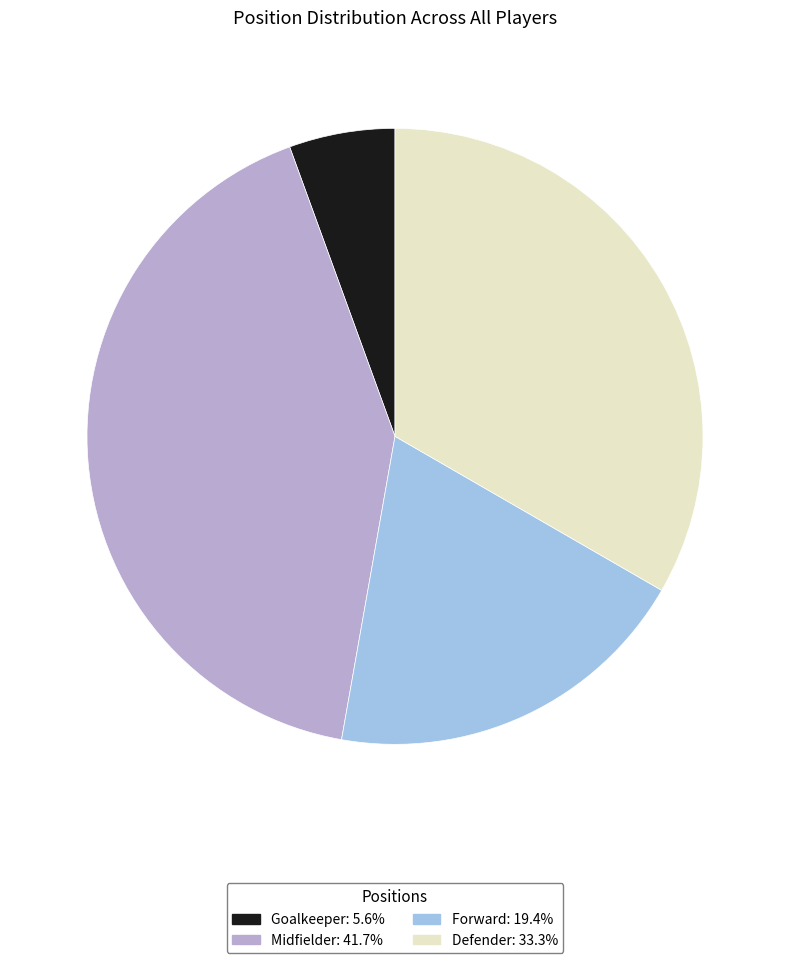

How many segments does this pie chart have?

4